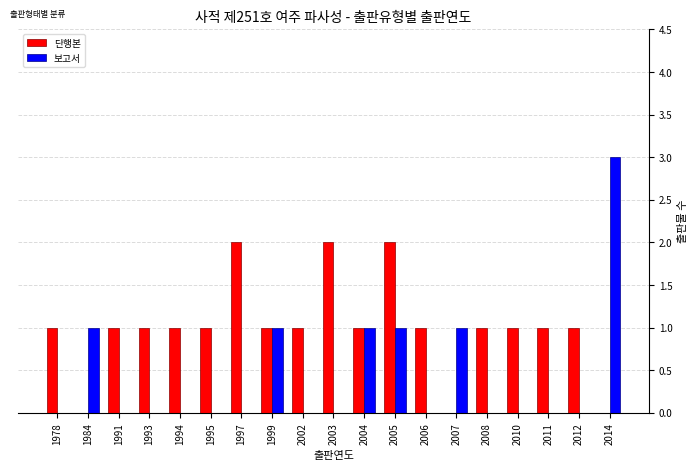

What are all the series names shown in the legend?

단행본, 보고서